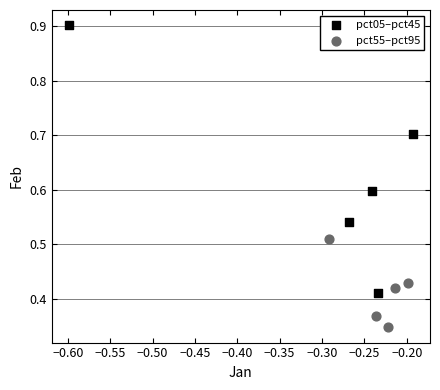

Which series has the largest Y range (max minus min)?

pct05–pct45